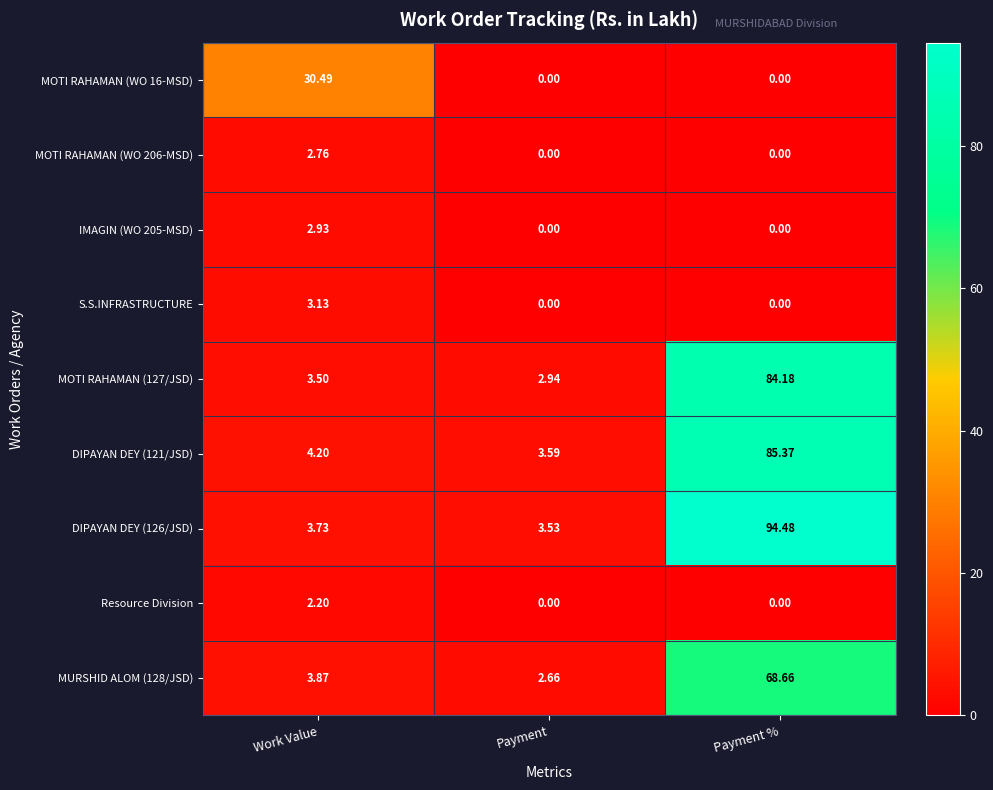

Which series has the largest total across all categories?

DIPAYAN DEY (126/JSD)